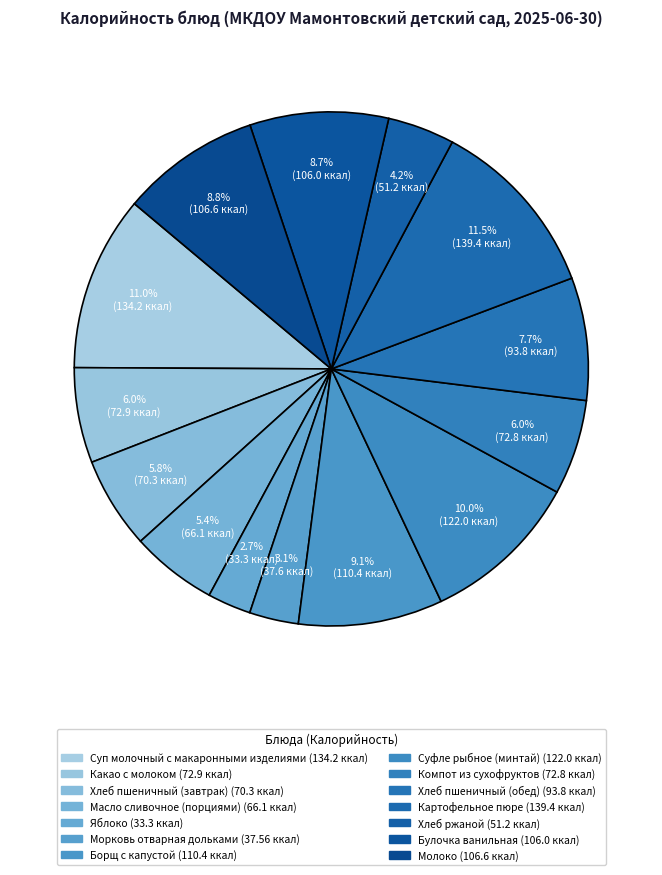

Count the number of slices in the pie.

14